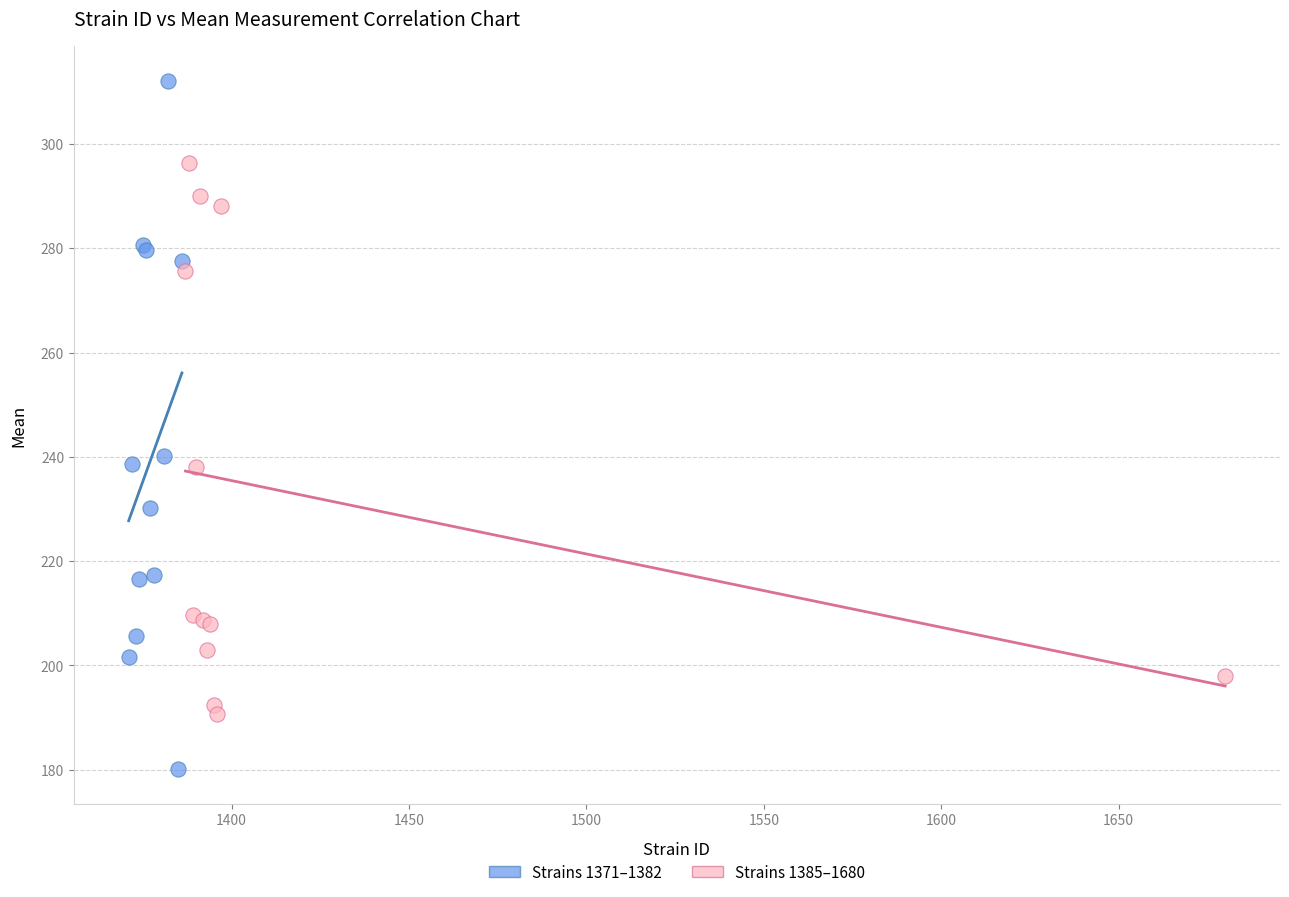

Which series contains the highest Y value?

Strains 1371–1382